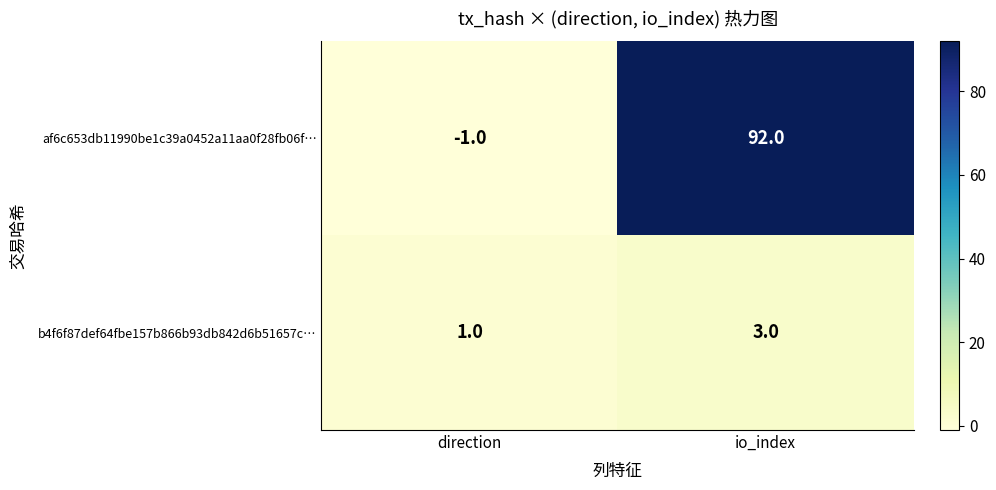

At io_index, list the series in order from smallest to largest.

b4f6f87def64fbe157b866b93db842d6b51657c…, af6c653db11990be1c39a0452a11aa0f28fb06f…